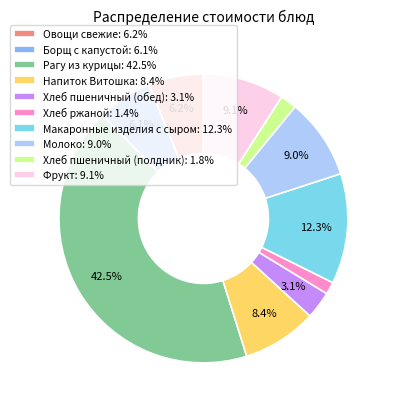

How many slices are in this pie chart?

10